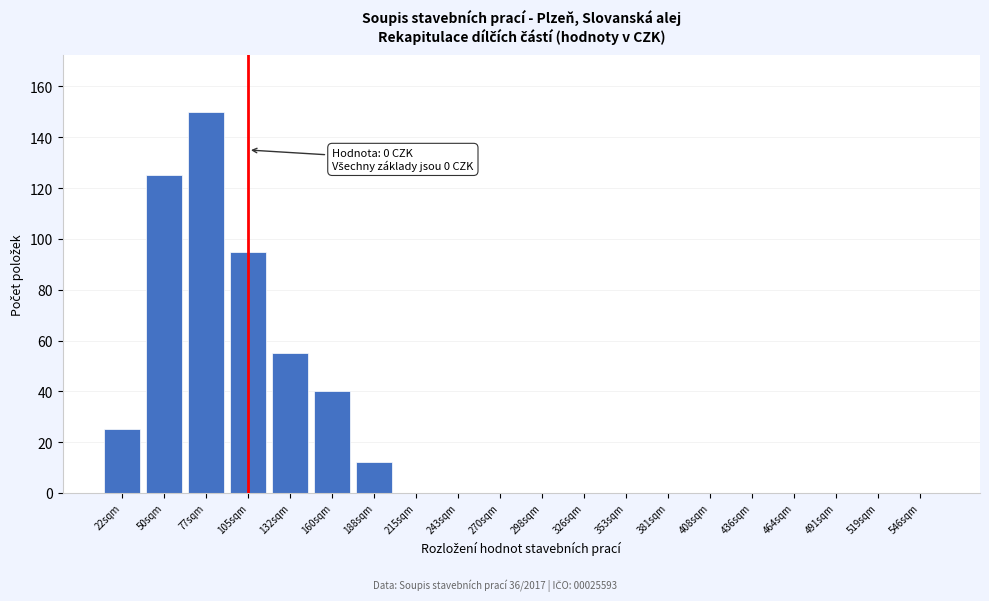

Reading left to right, transcribe all the data shown in this chart.

22sqm=25	50sqm=125	77sqm=150	105sqm=95	132sqm=55	160sqm=40	188sqm=12	215sqm=0	243sqm=0	270sqm=0	298sqm=0	326sqm=0	353sqm=0	381sqm=0	408sqm=0	436sqm=0	464sqm=0	491sqm=0	519sqm=0	546sqm=0